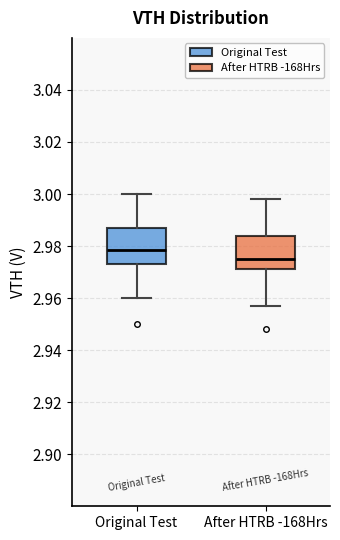

Where is the lower edge of the box for After HTRB -168Hrs on the y-axis? The values are not printed on the chart, so give them approximately, as read against the axis.

2.972